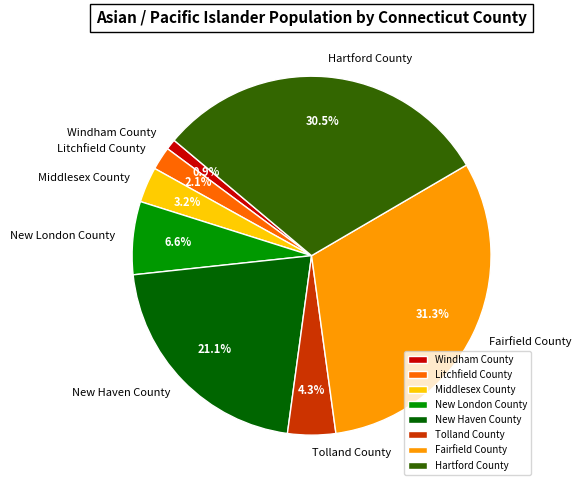

What is the total percentage of Windham County and Middlesex County?

4.1%